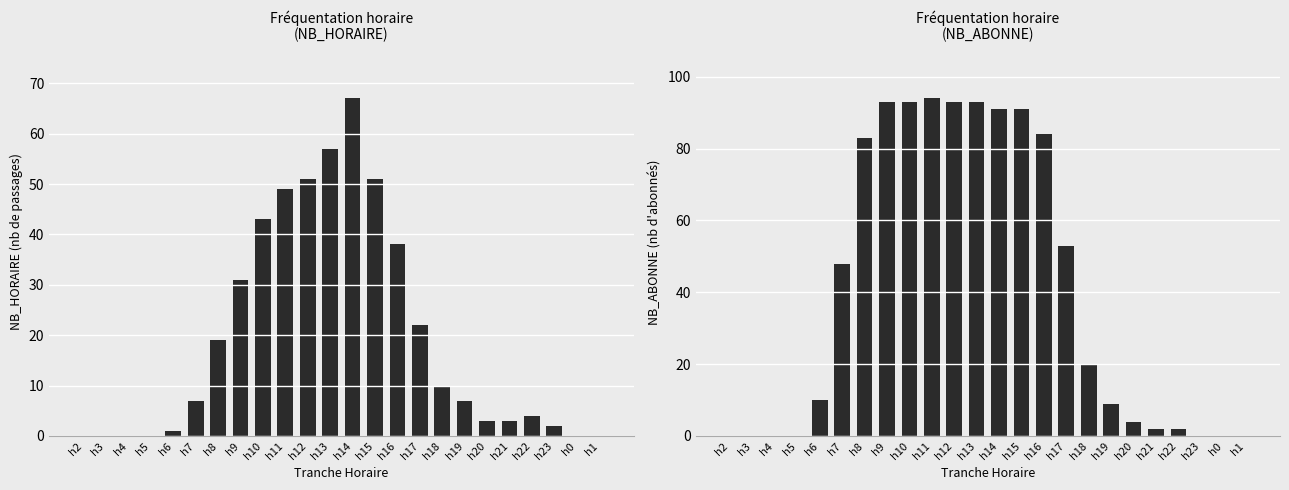

Rank the series by their maximum value, from highest to lowest.

NB_ABONNE, NB_HORAIRE